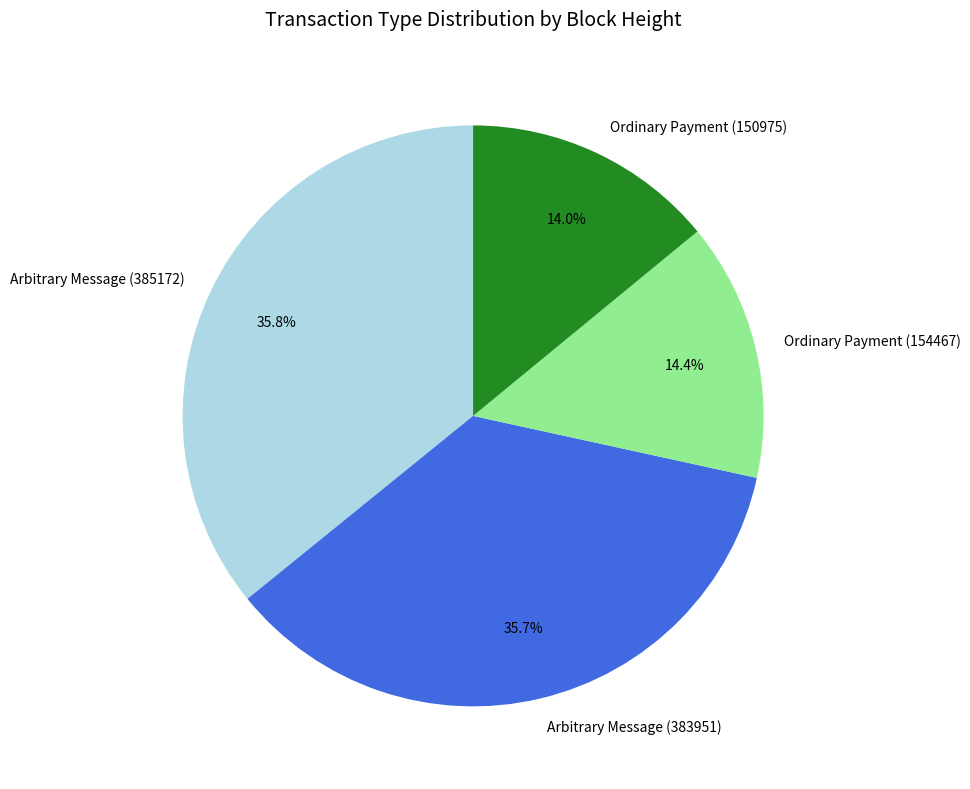

True or false: Ordinary Payment (154467) accounts for 14% of the total.

True